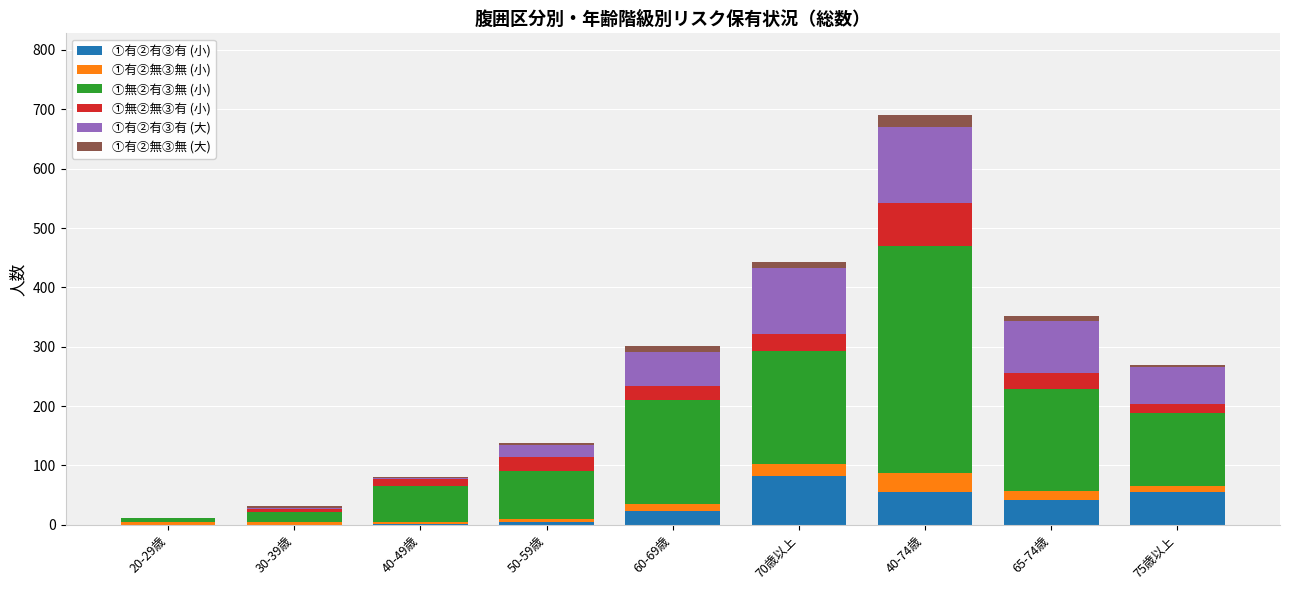

At which category is the sum across all series the highest?

40-74歳